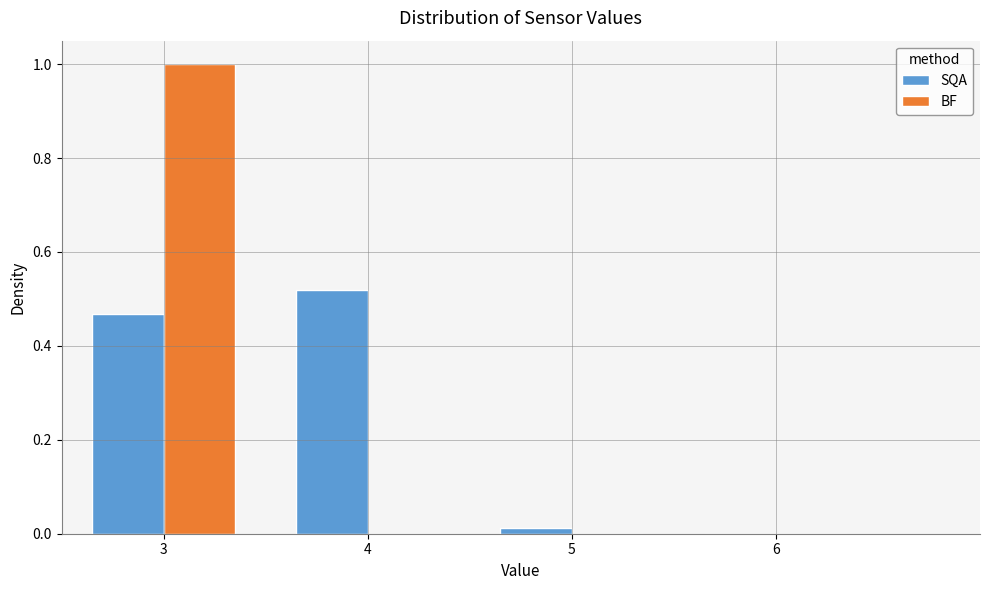

Reading left to right, transcribe this chart: for each range on the x-axis, give the height of each series' bar. The values are not printed on the chart, so give them approximately, as read against the axis.

2.5 to 3.5: SQA=0.46	BF=1.00
3.5 to 4.5: SQA=0.52	BF=0
4.5 to 5.5: SQA=under 0.02	BF=0
5.5 to 6.5: SQA=0	BF=0